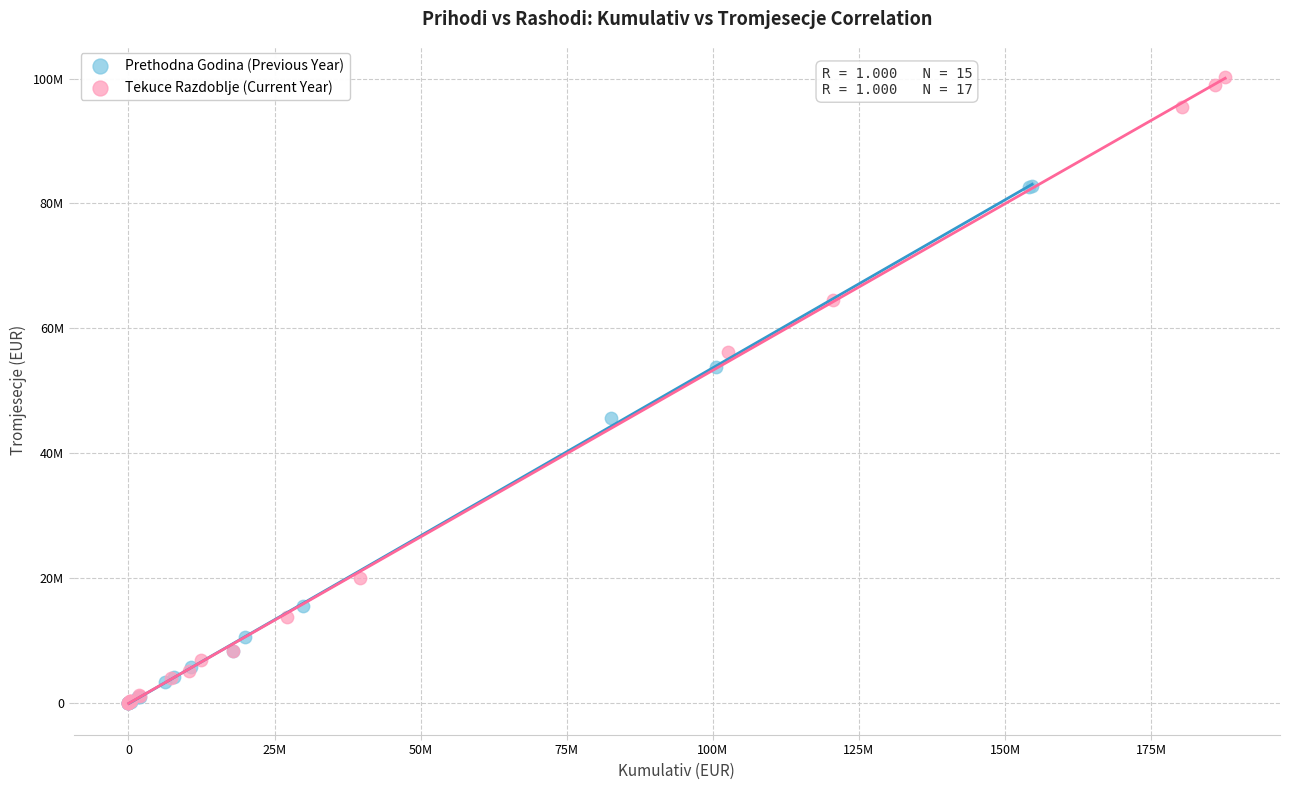

Which series contains the highest Y value?

Tekuce Razdoblje (Current Year)